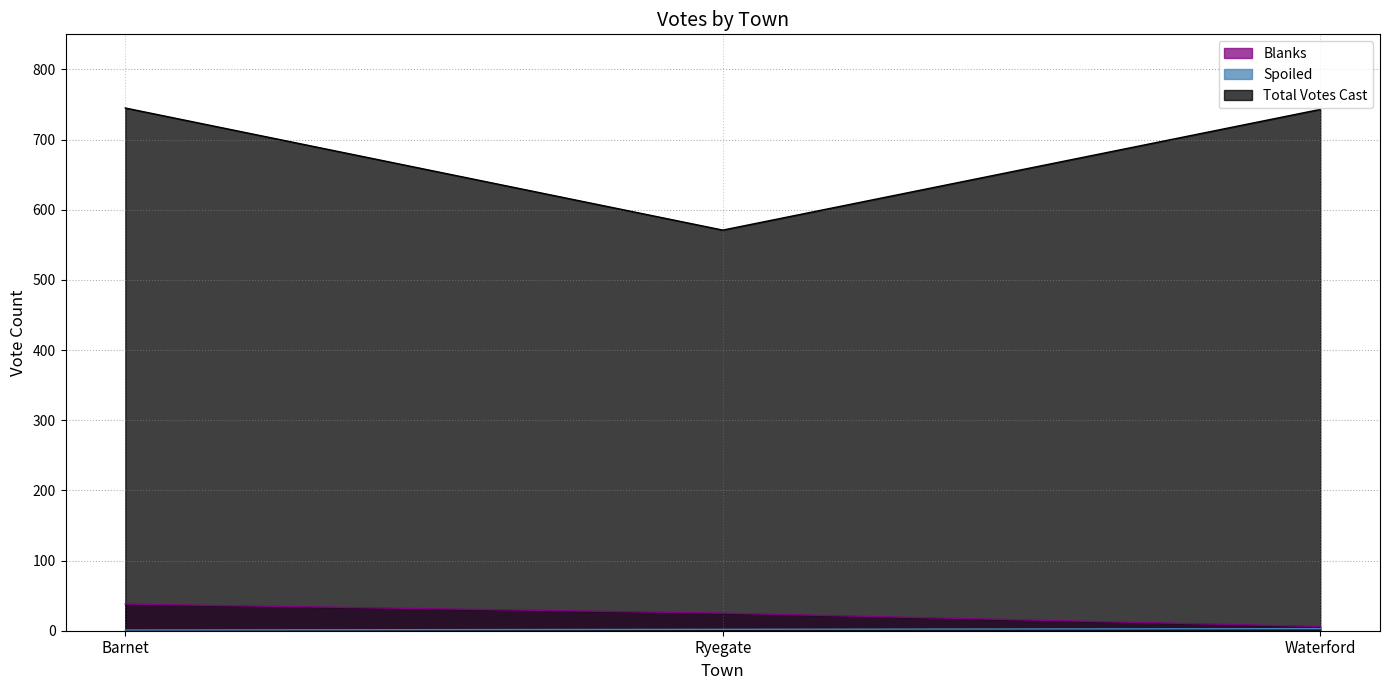

List the labels in order of Spoiled value, largest first.

Waterford, Ryegate, Barnet